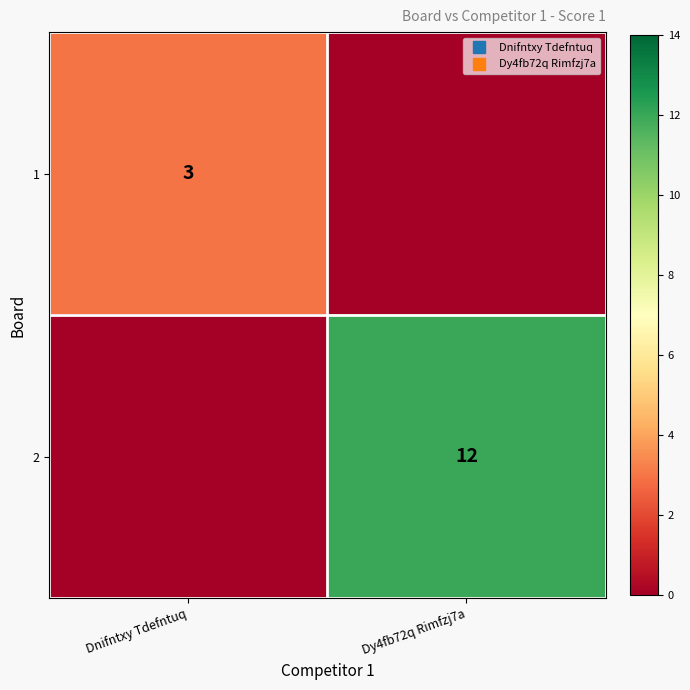

What is the average value of the 2 series?

6